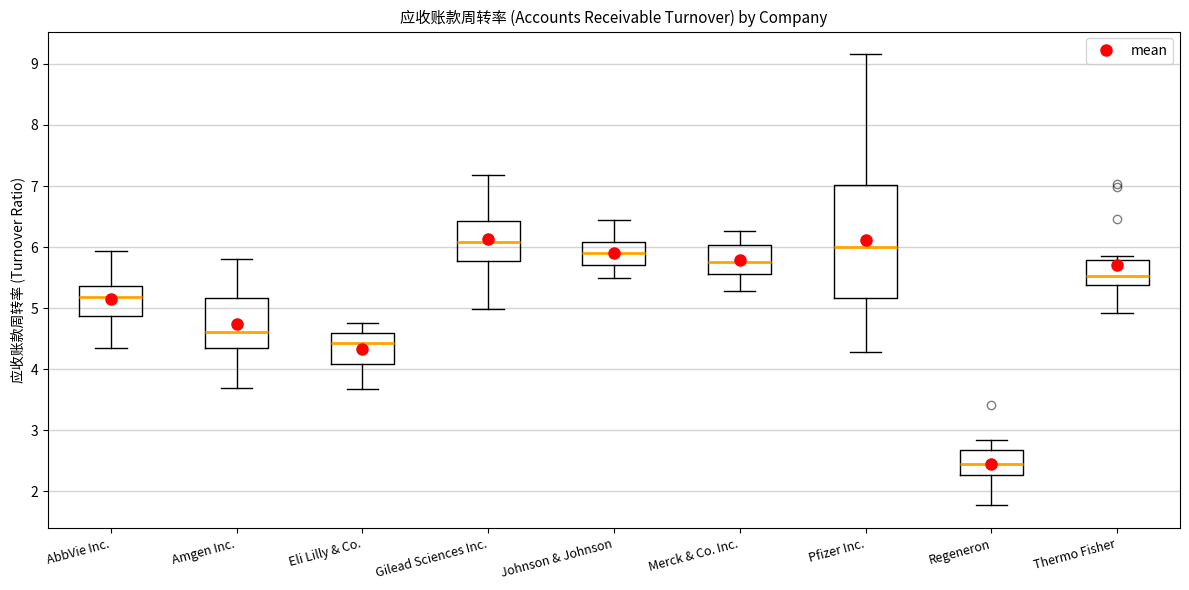

Where is the upper edge of the box for Johnson & Johnson on the y-axis? The values are not printed on the chart, so give them approximately, as read against the axis.

6.1